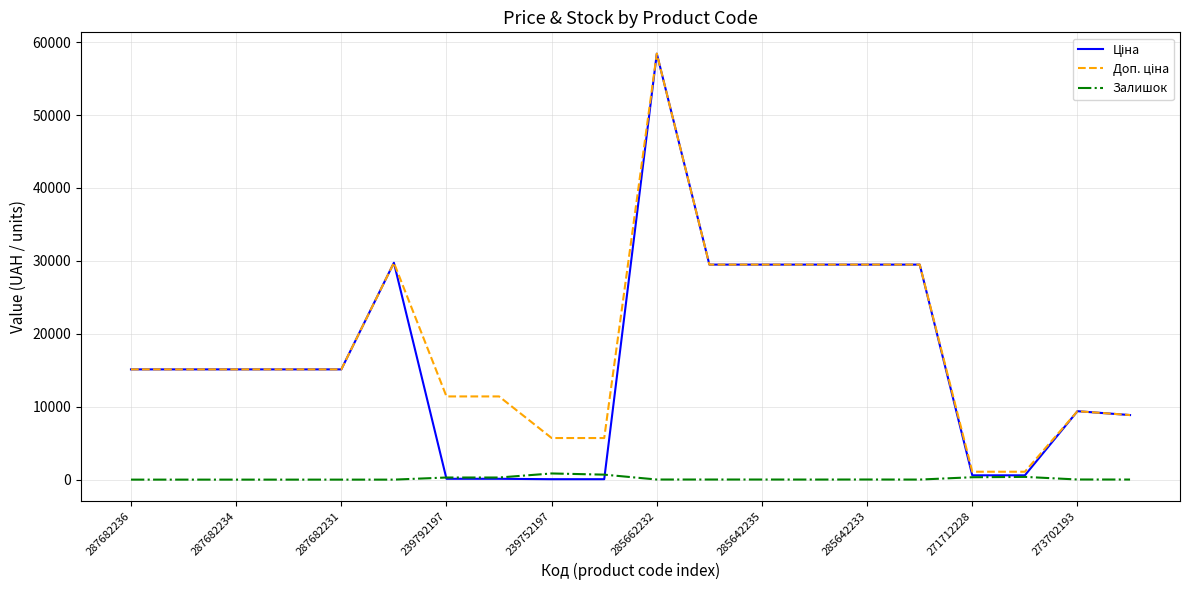

At which category is the sum across all series the highest?

285662232